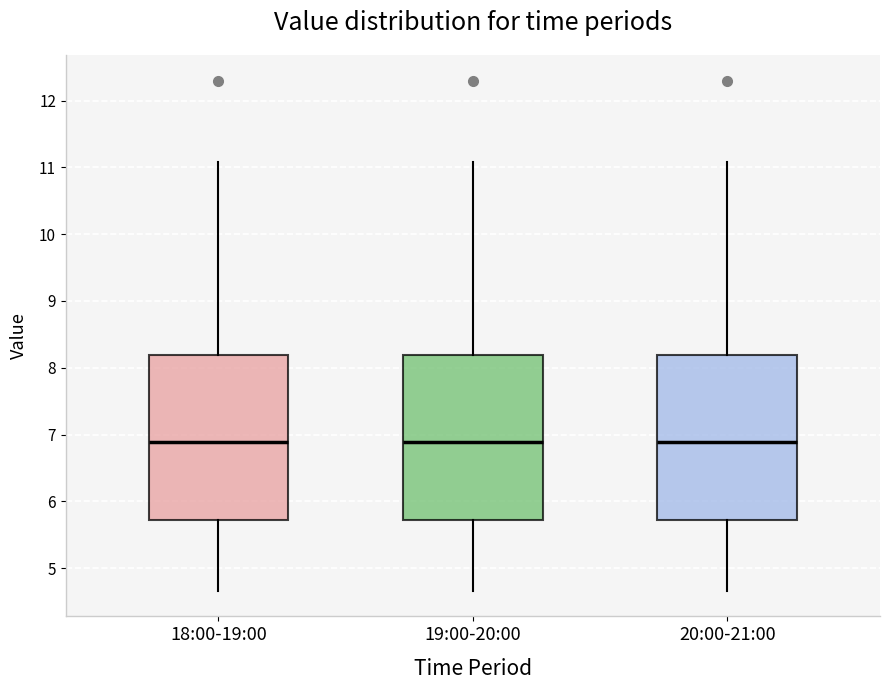

Reading left to right, read every box against the y-axis: the position of its median line, the range the box covers, and the ends of its whiskers. The values are not printed on the chart, so give them approximately, as read against the axis.

18:00-19:00: median 6.9, box 5.7 to 8.2, whiskers 4.7 to 11.1
19:00-20:00: median 6.9, box 5.7 to 8.2, whiskers 4.7 to 11.1
20:00-21:00: median 6.9, box 5.7 to 8.2, whiskers 4.7 to 11.1